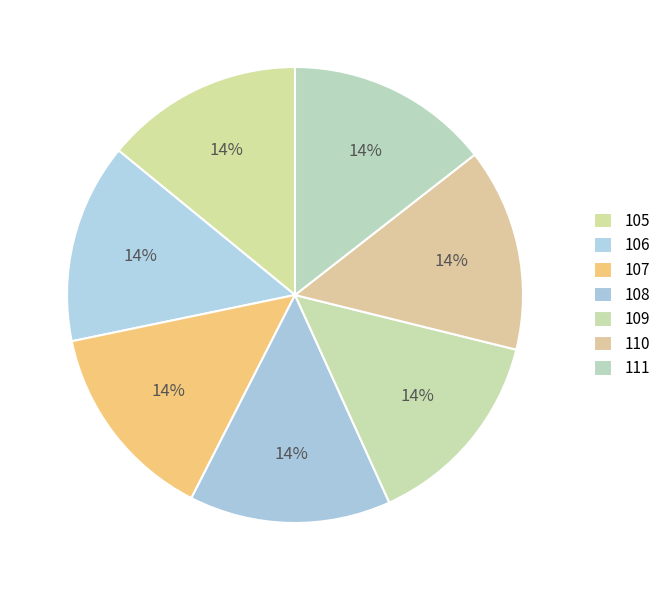

Which slice is the largest?

111